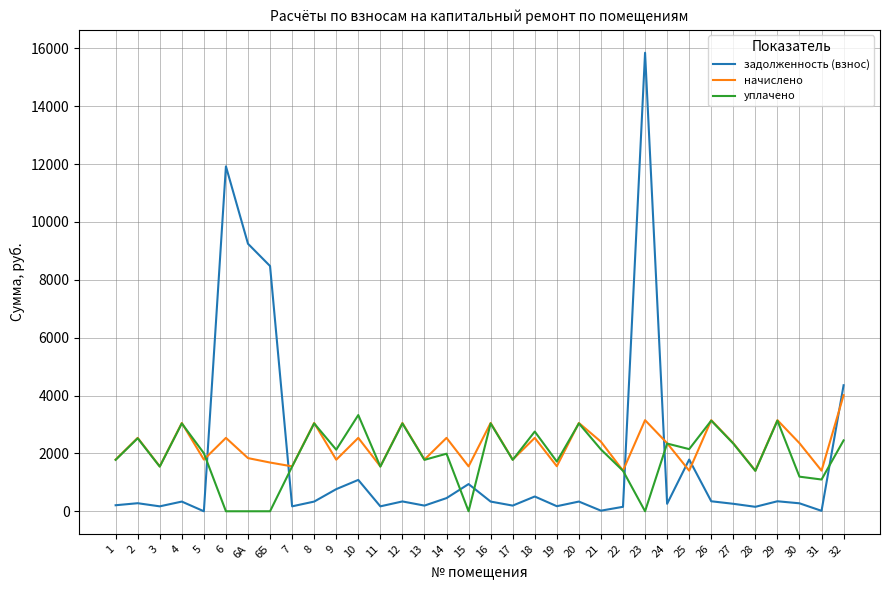

Is it true that уплачено equals 1776.6 at 1?

True